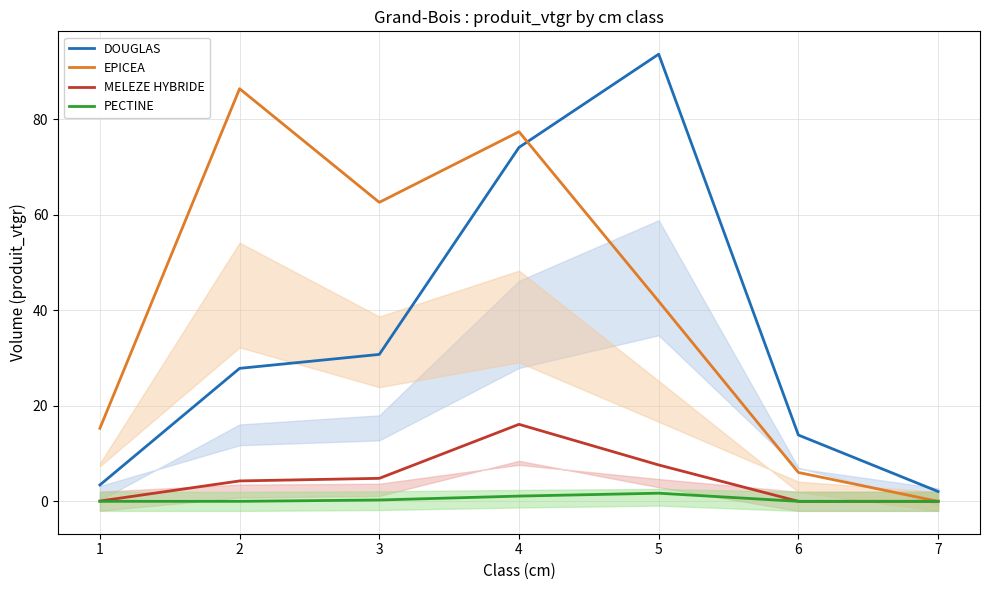

Which category has the highest value across all series?

5